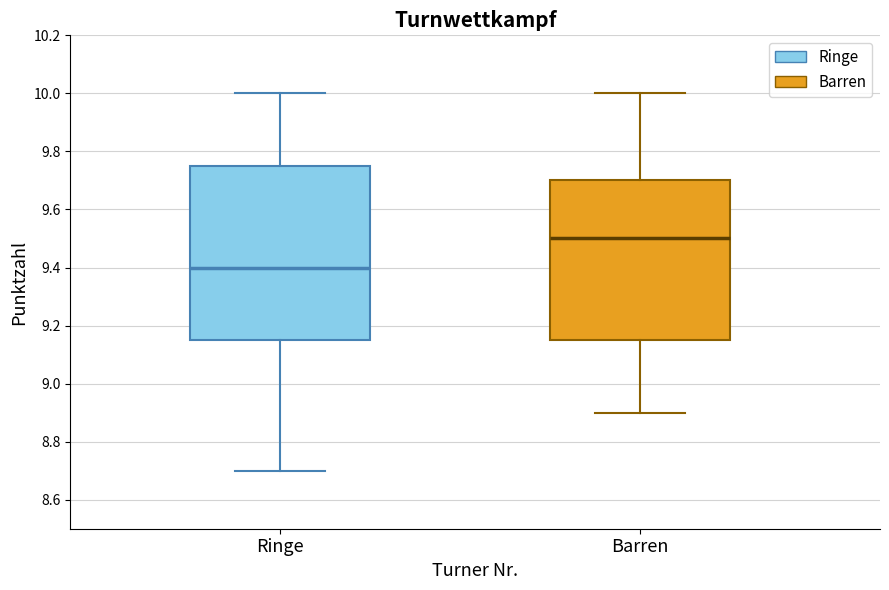

Which box has the highest median line?

Barren